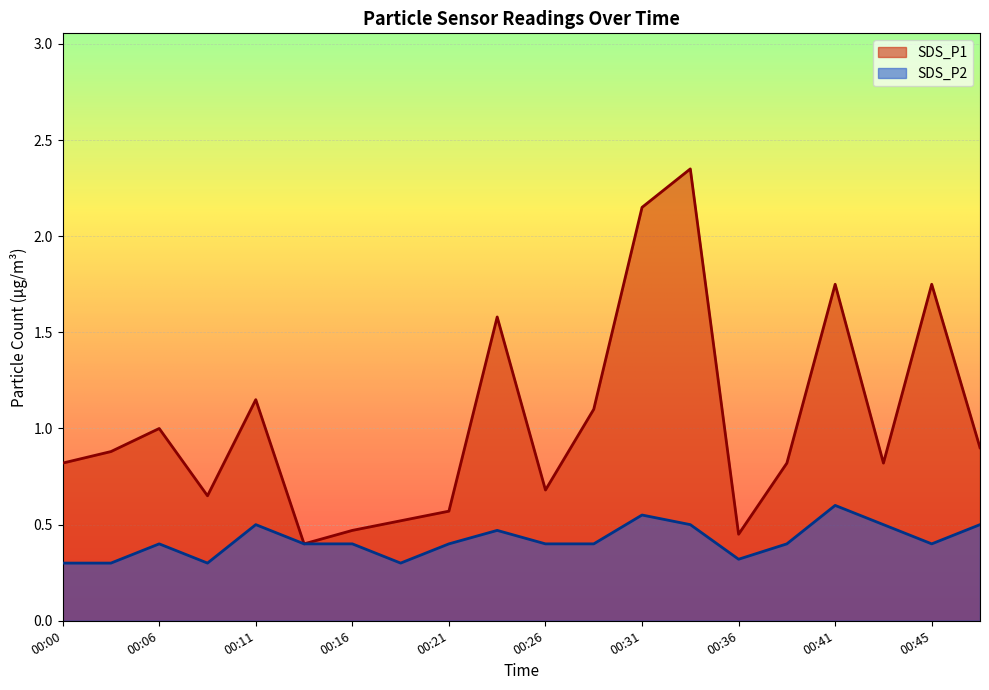

What is the difference between the second highest and minimum values in the SDS_P2 series?

0.3